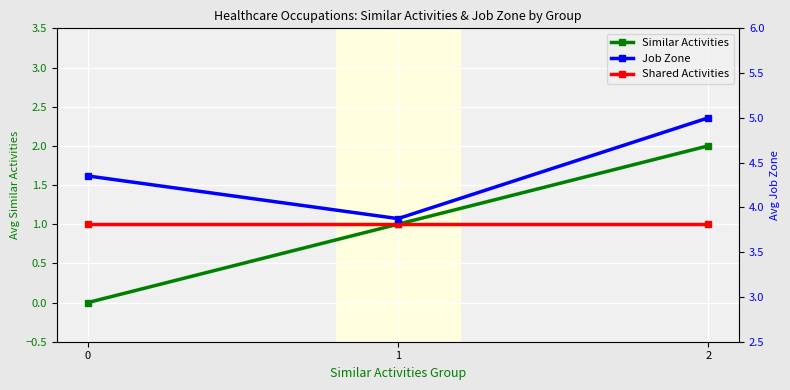

Rank the series at 0 from lowest to highest value.

Similar Activities, Shared Activities, Job Zone